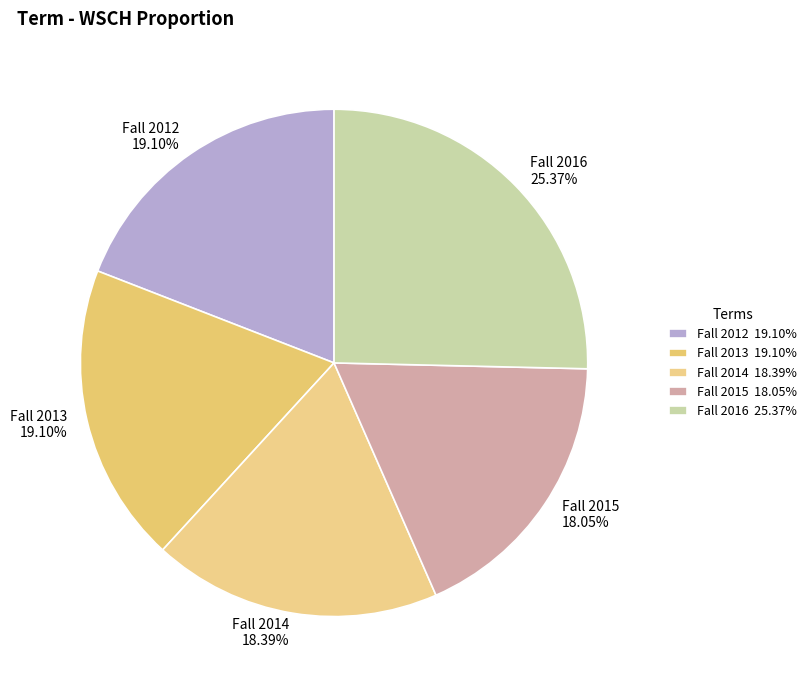

How many segments does this pie chart have?

5